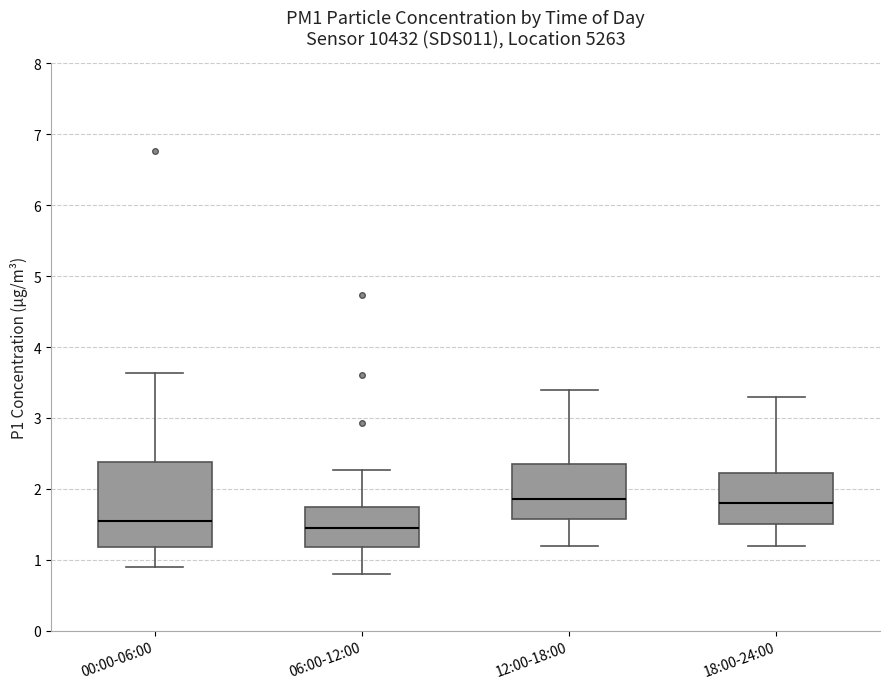

Which box is the tallest, from its lower edge to its upper edge?

00:00-06:00